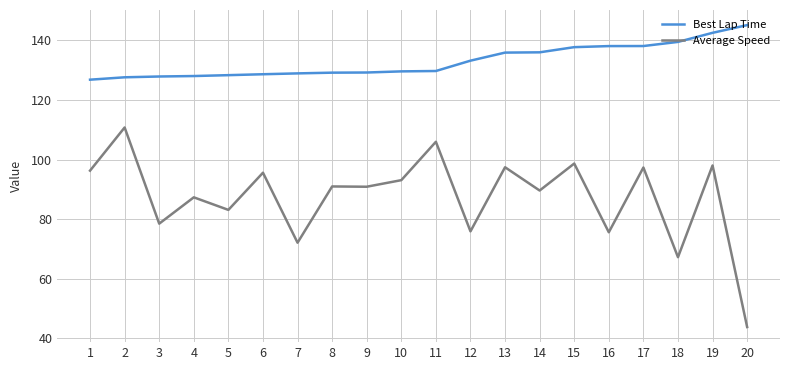

How many lines are shown in the chart?

2